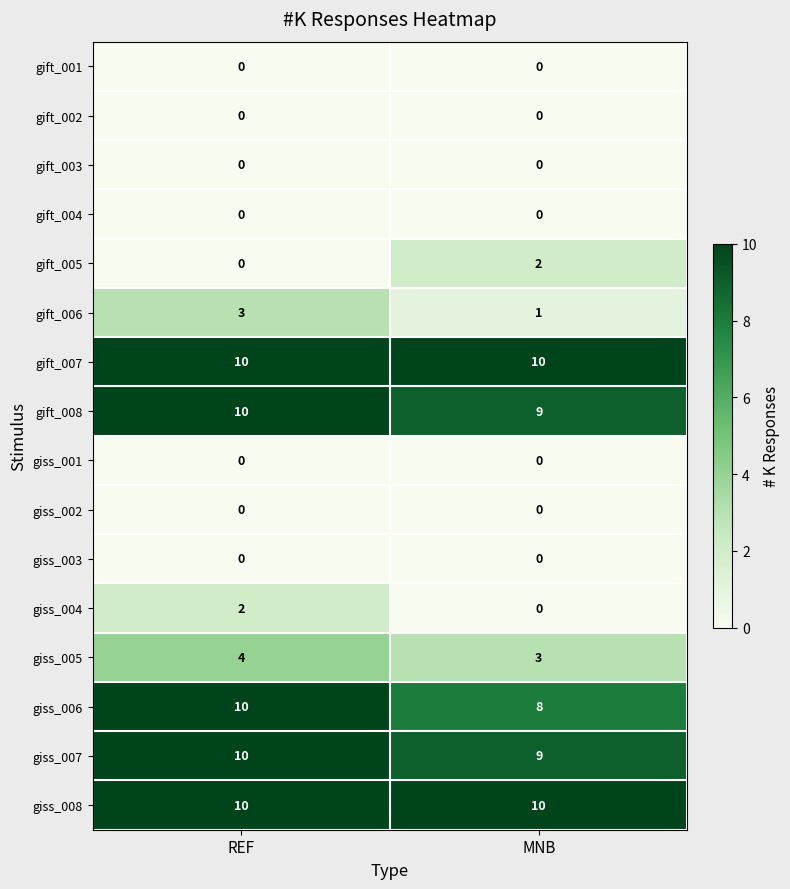

What is the lowest value of the giss_005 series?

3